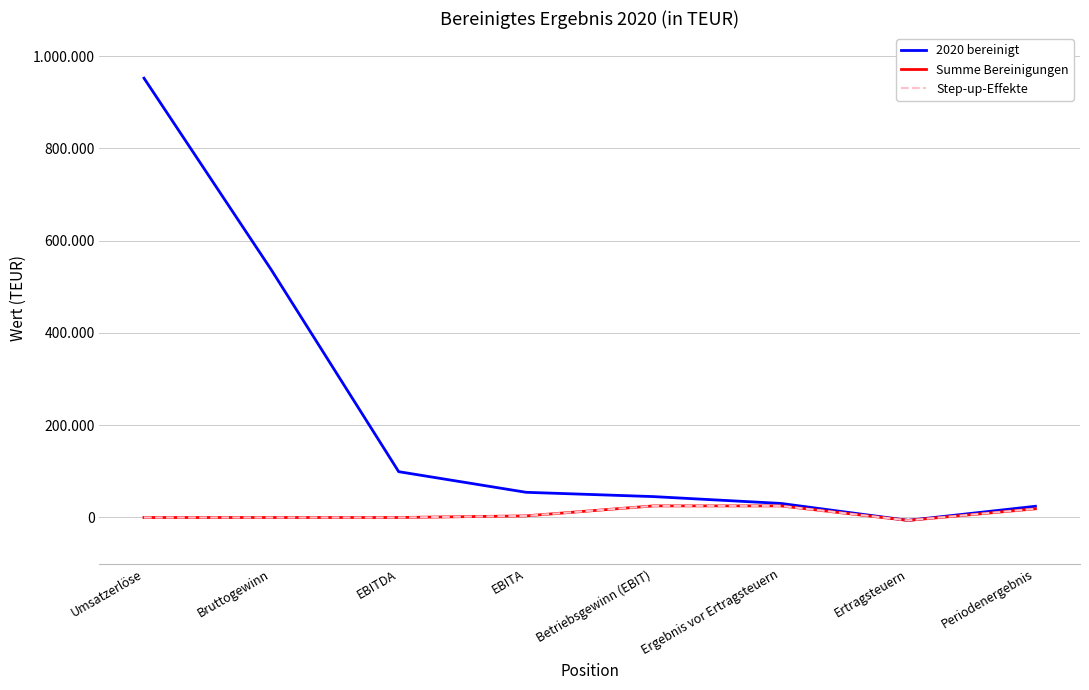

What is the sum of the Step-up-Effekte values at Bruttogewinn and Periodenergebnis?

18845